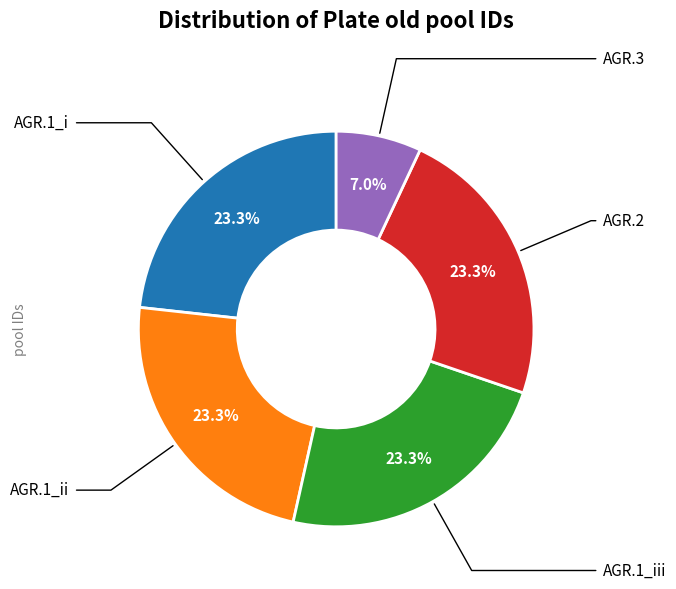

Does any single category account for the majority?

No